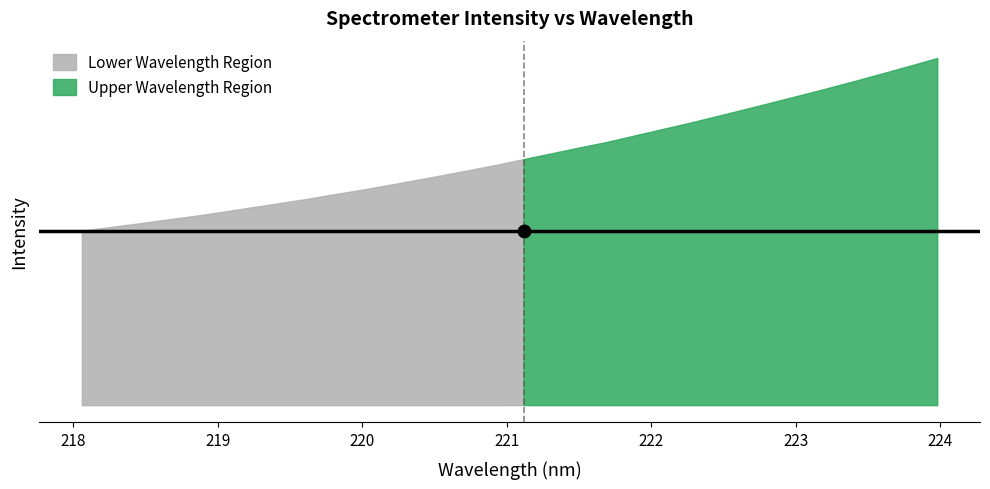

True or false: the data shows 1014.4 at 218.8244.

False